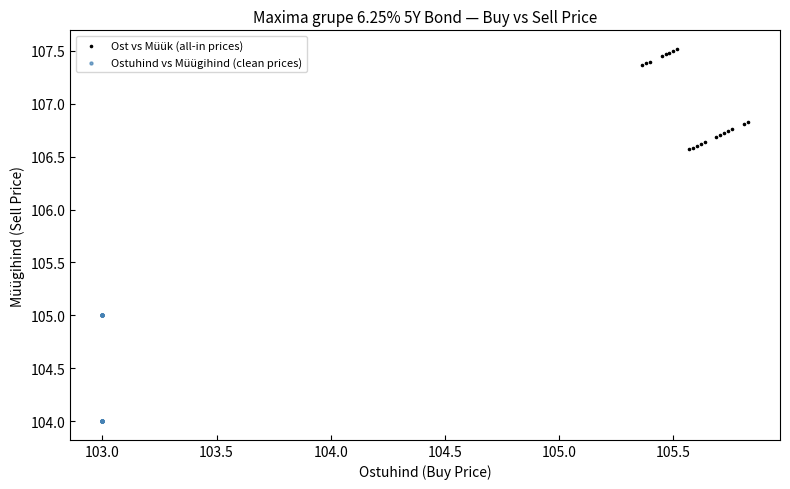

Which series reaches the maximum Y coordinate?

Ost vs Müük (all-in prices)